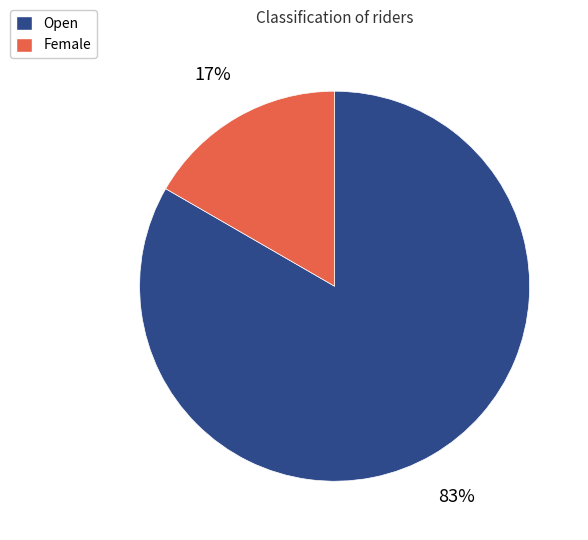

What percentage is the Open slice, to the nearest percent?

83%